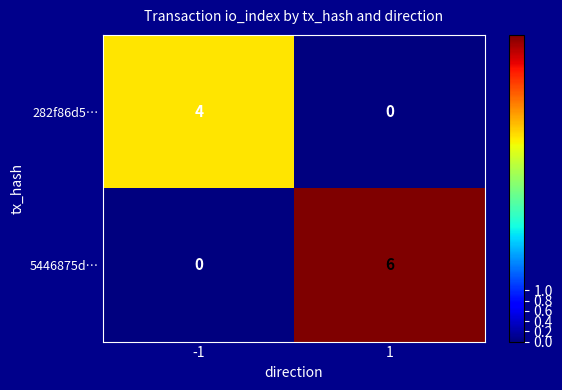

Reading left to right, transcribe all the data shown in this chart.

282f86d5…: -1=4	1=0
5446875d…: -1=0	1=6